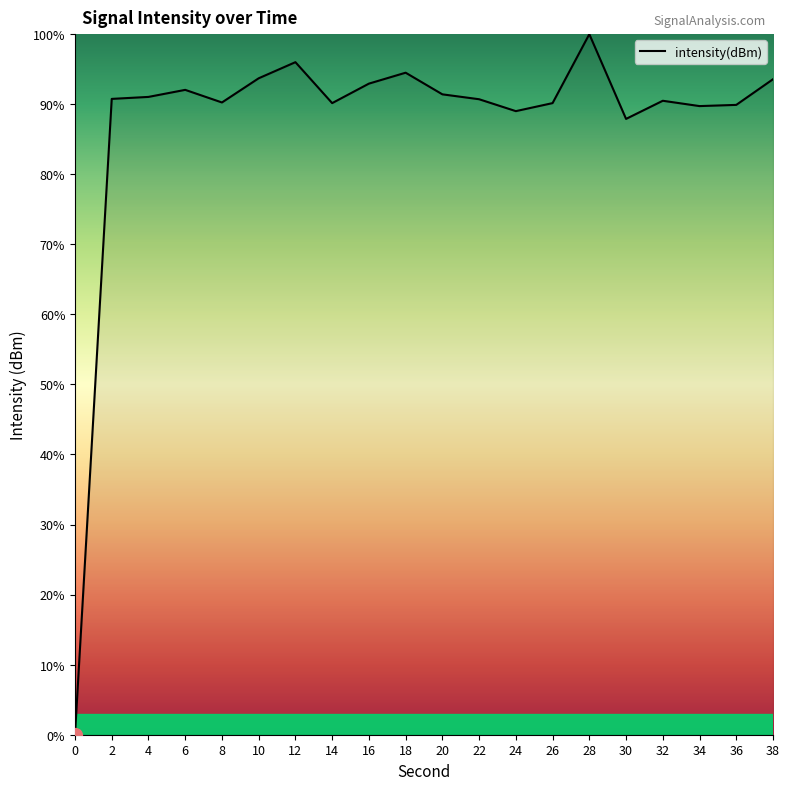

Where does the data first go above 90?

2